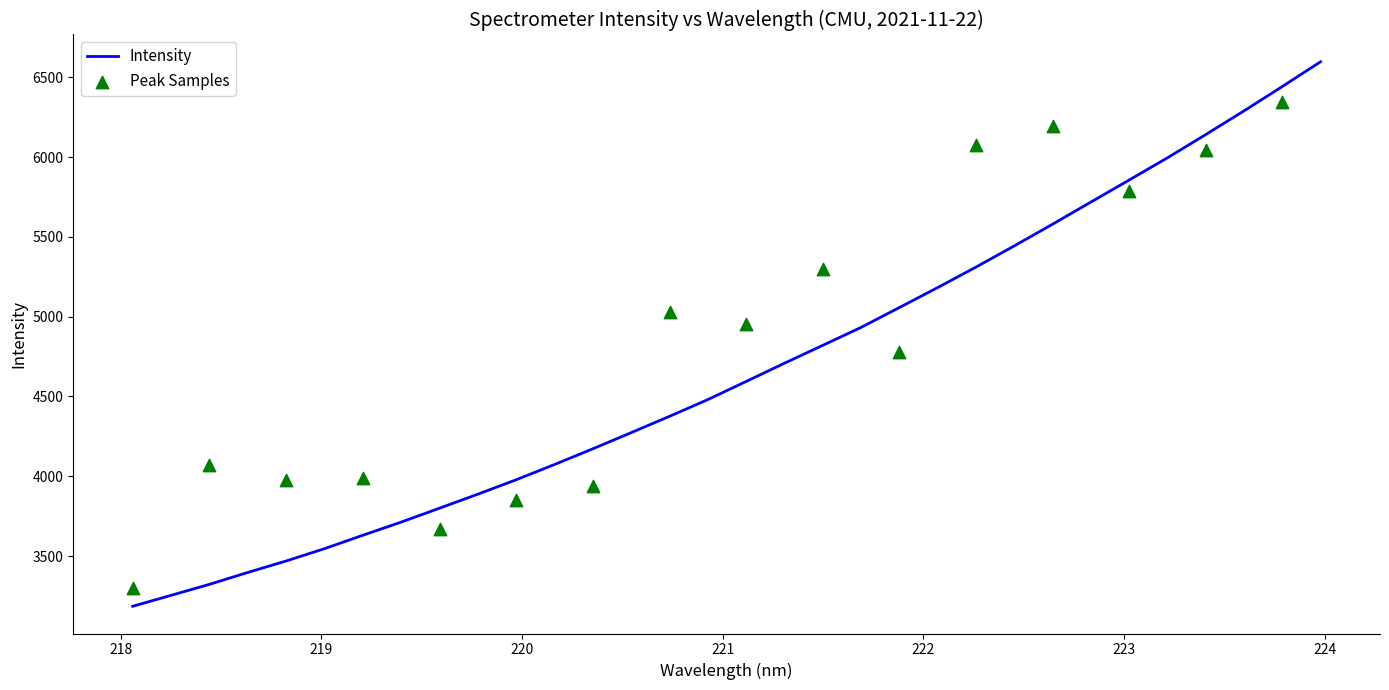

What is the highest value of the Intensity series?

6597.0